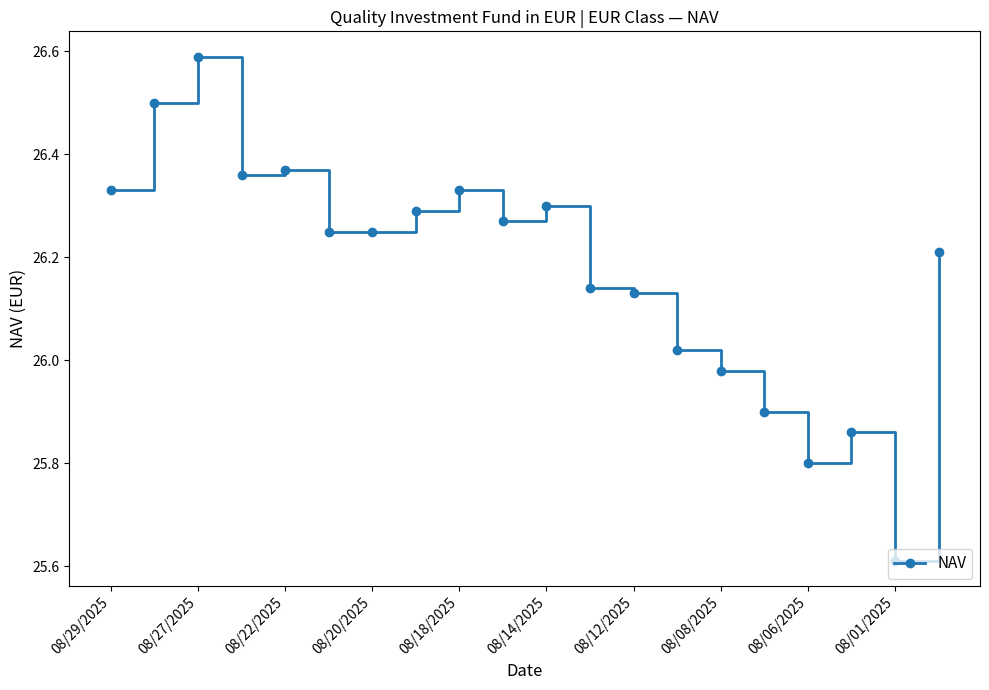

What is the difference between the maximum and minimum values?

1.0